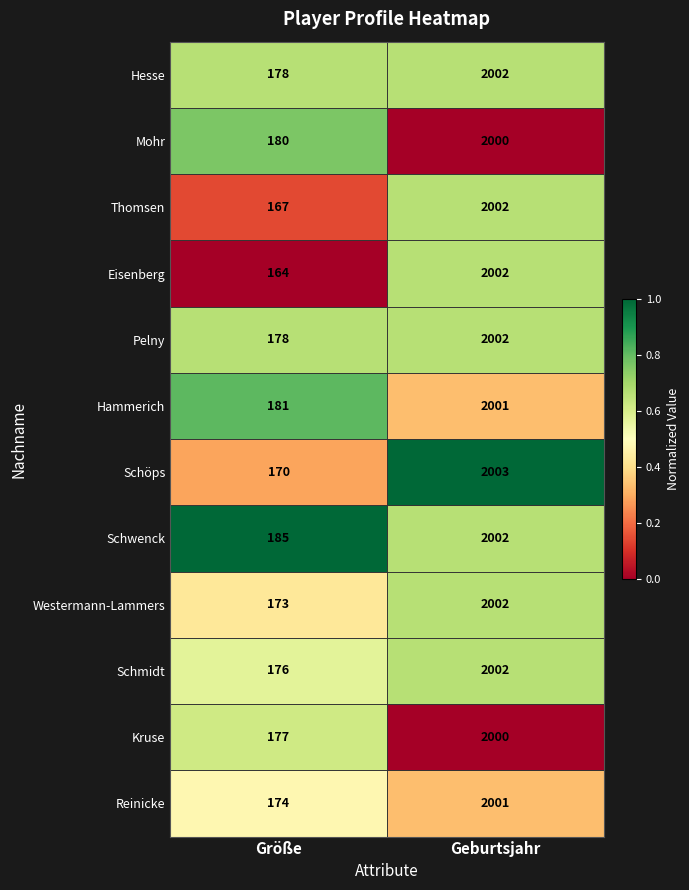

Is it true that Kruse equals 177 at Größe?

True